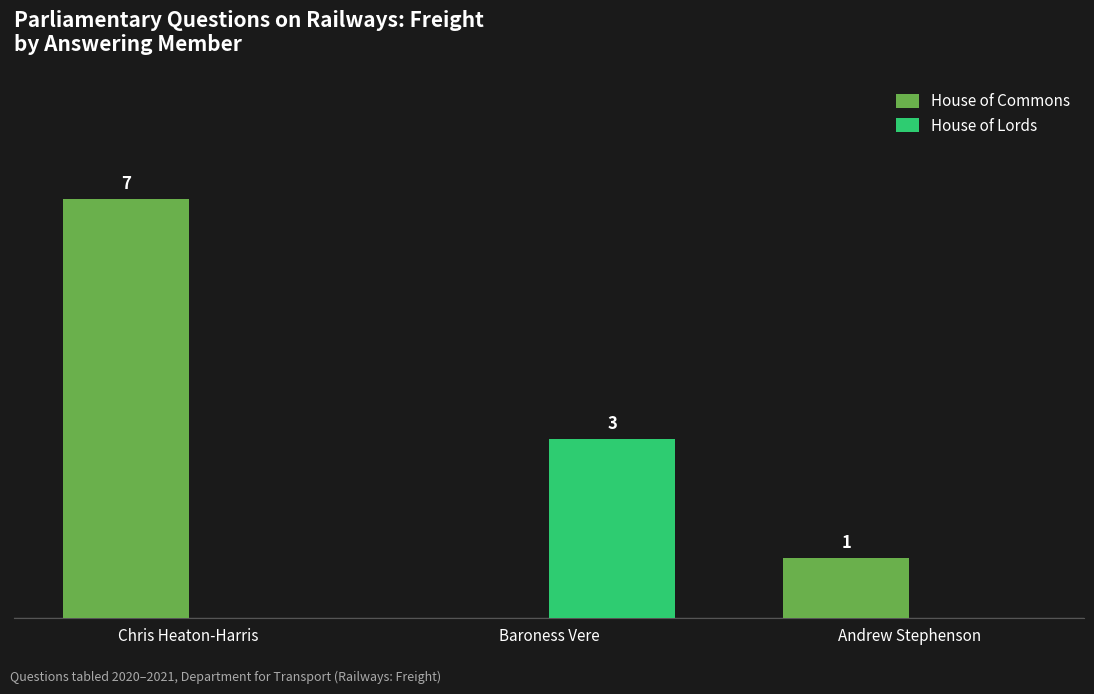

Which category has the highest value in the House of Lords series?

Baroness Vere